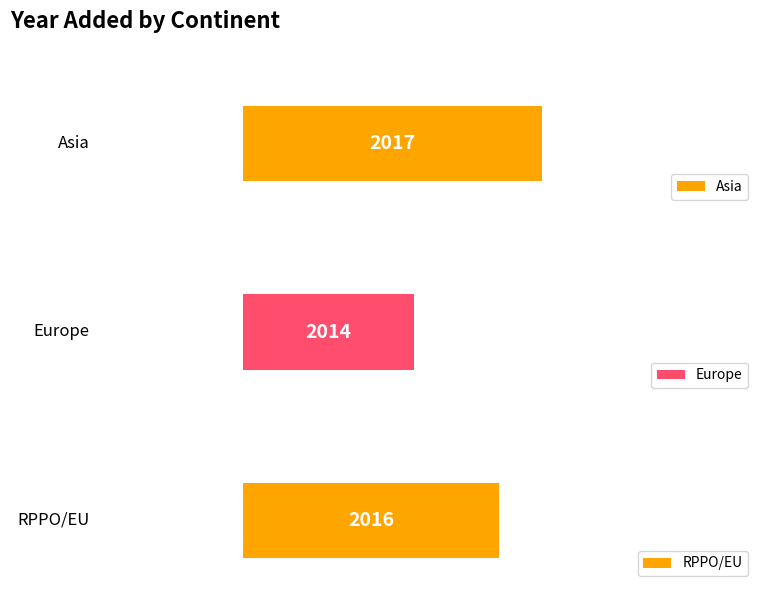

The chart shows a value of 2016 at RPPO/EU. True or false?

True